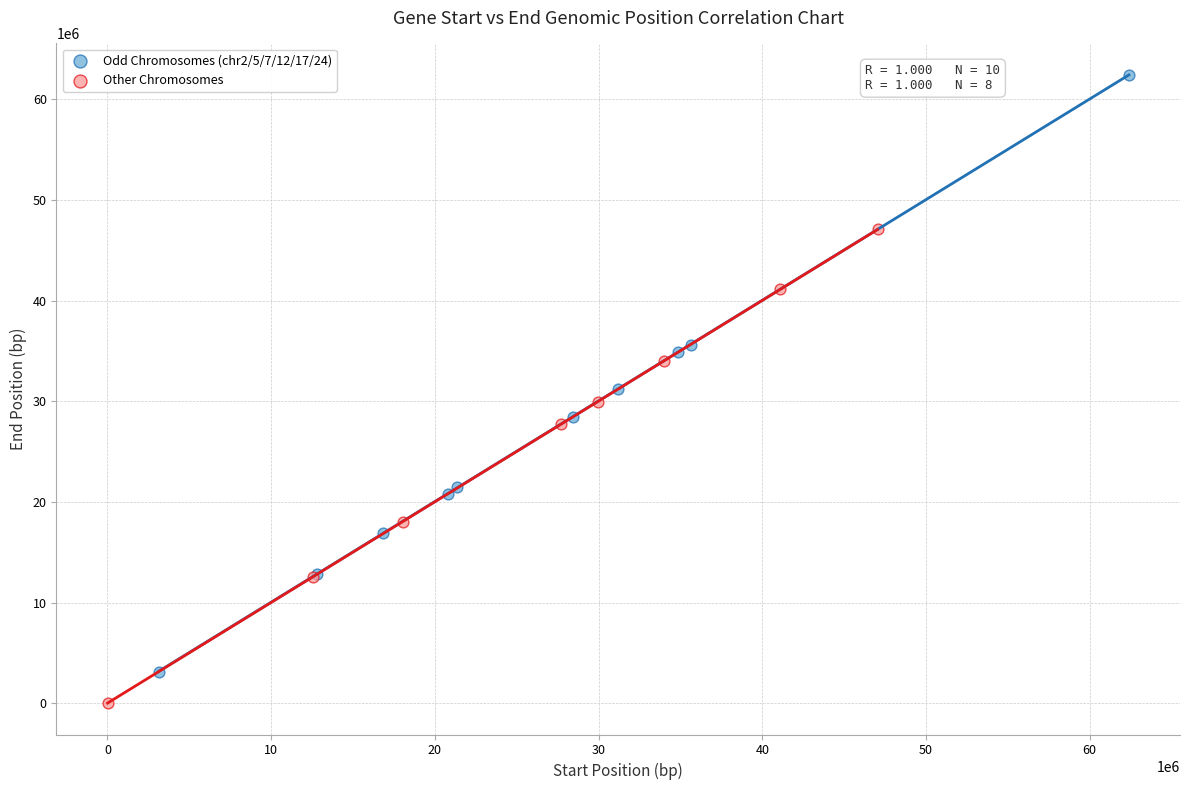

Which series reaches the maximum Y coordinate?

Odd Chromosomes (chr2/5/7/12/17/24)